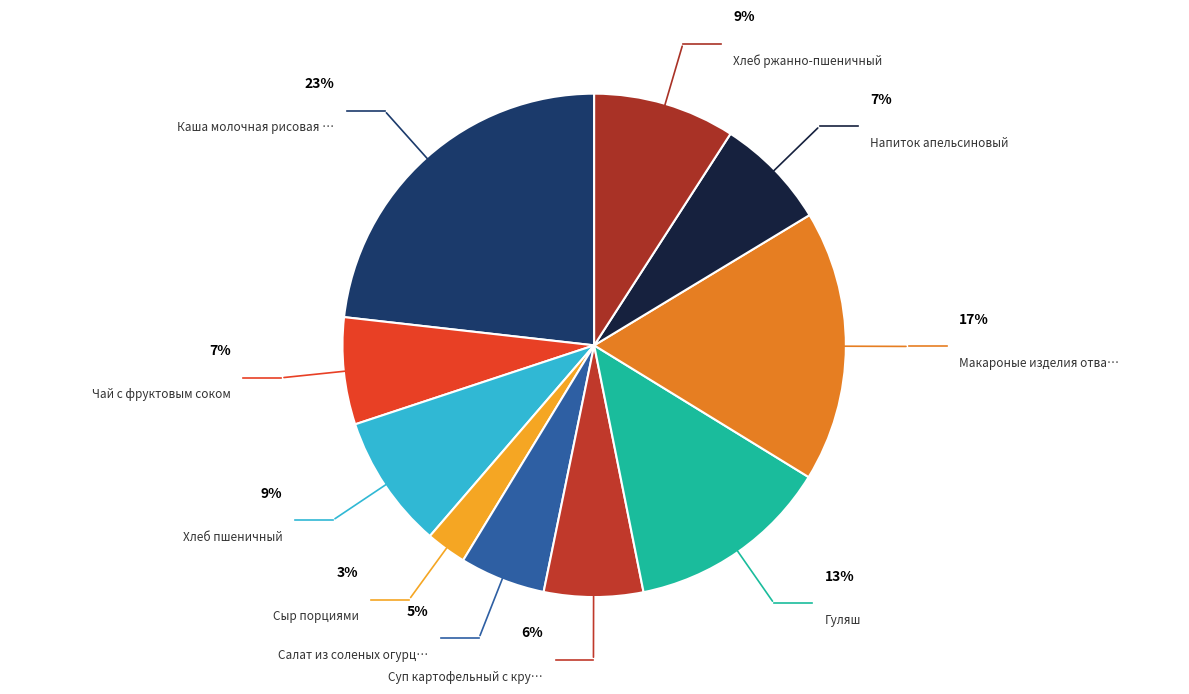

Combined, do Чай с фруктовым соком and Напиток апельсиновый account for over 50%?

No